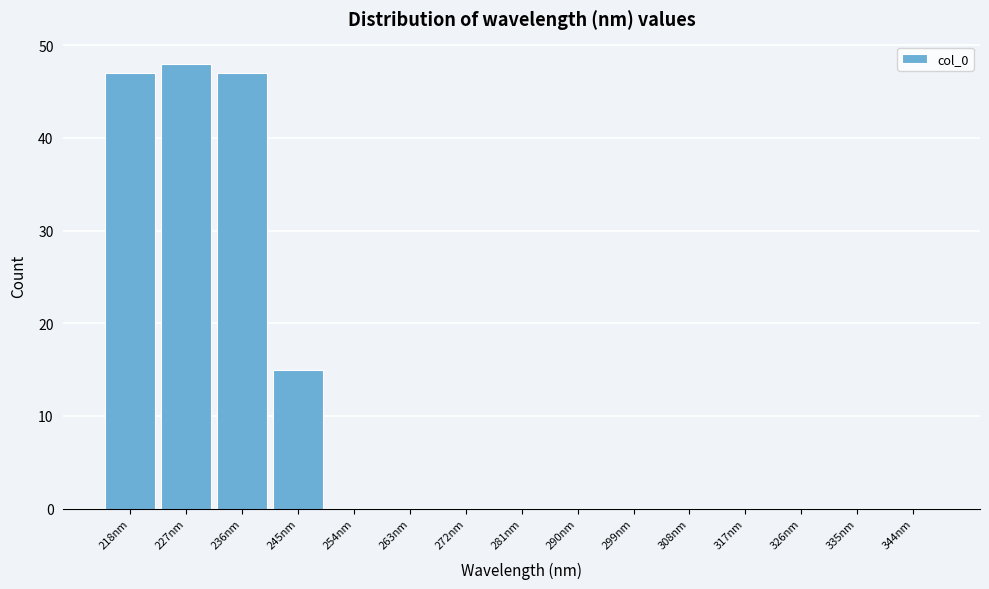

Reading left to right, extract all data points from this chart.

218nm=47	227nm=48	236nm=47	245nm=15	254nm=0	263nm=0	272nm=0	281nm=0	290nm=0	299nm=0	308nm=0	317nm=0	326nm=0	335nm=0	344nm=0